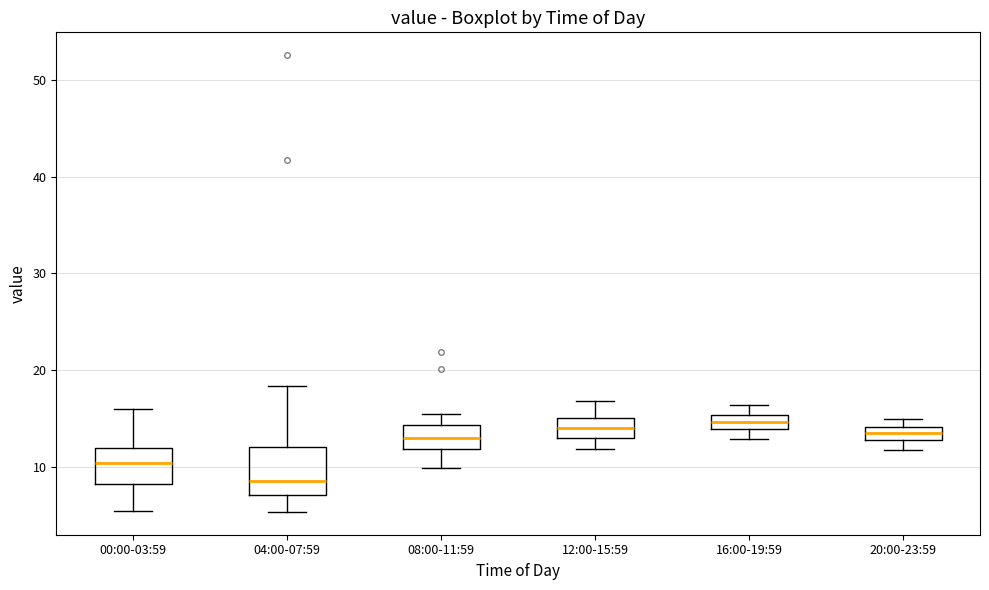

Comparing the boxes themselves (not the whiskers), which one is the tallest?

04:00-07:59